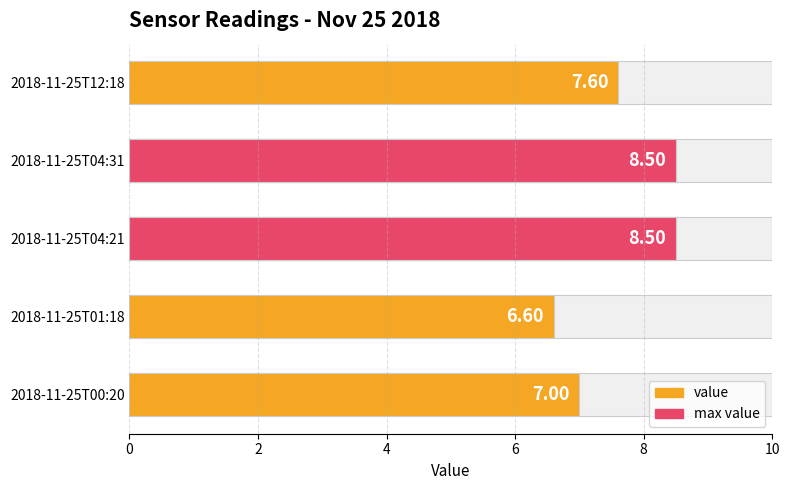

What is the sum of all values?

38.2